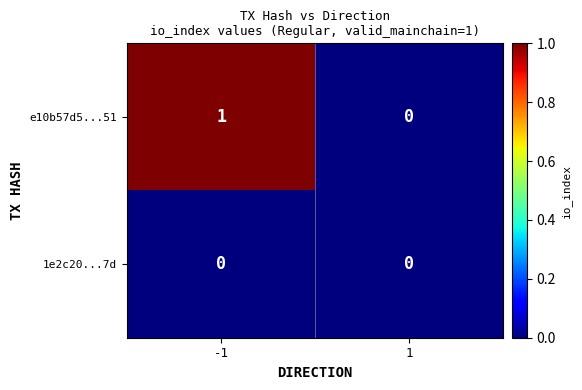

The value of 1e2c20...7d at 1 is 0. True or false?

True